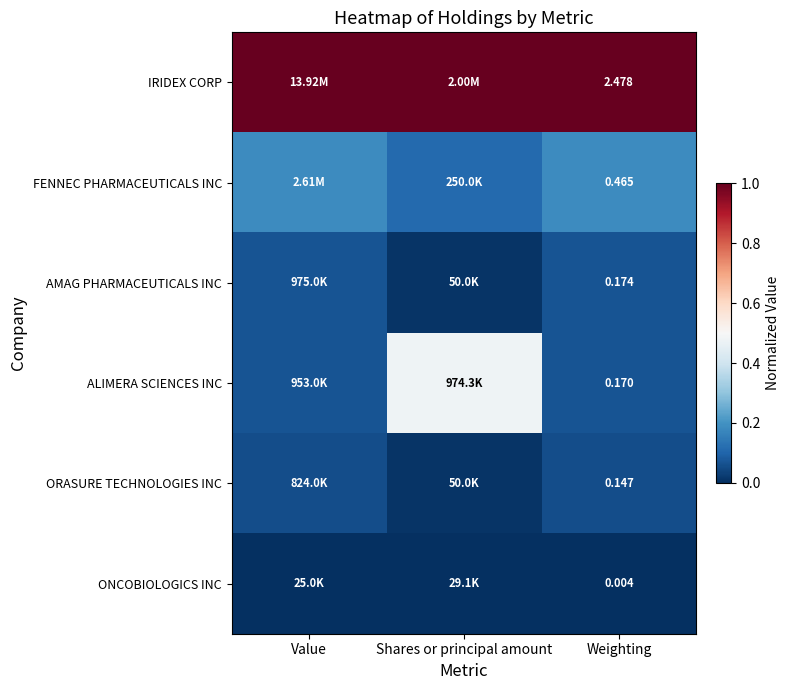

Rank the series at Weighting from highest to lowest value.

IRIDEX CORP, FENNEC PHARMACEUTICALS INC, AMAG PHARMACEUTICALS INC, ALIMERA SCIENCES INC, ORASURE TECHNOLOGIES INC, ONCOBIOLOGICS INC